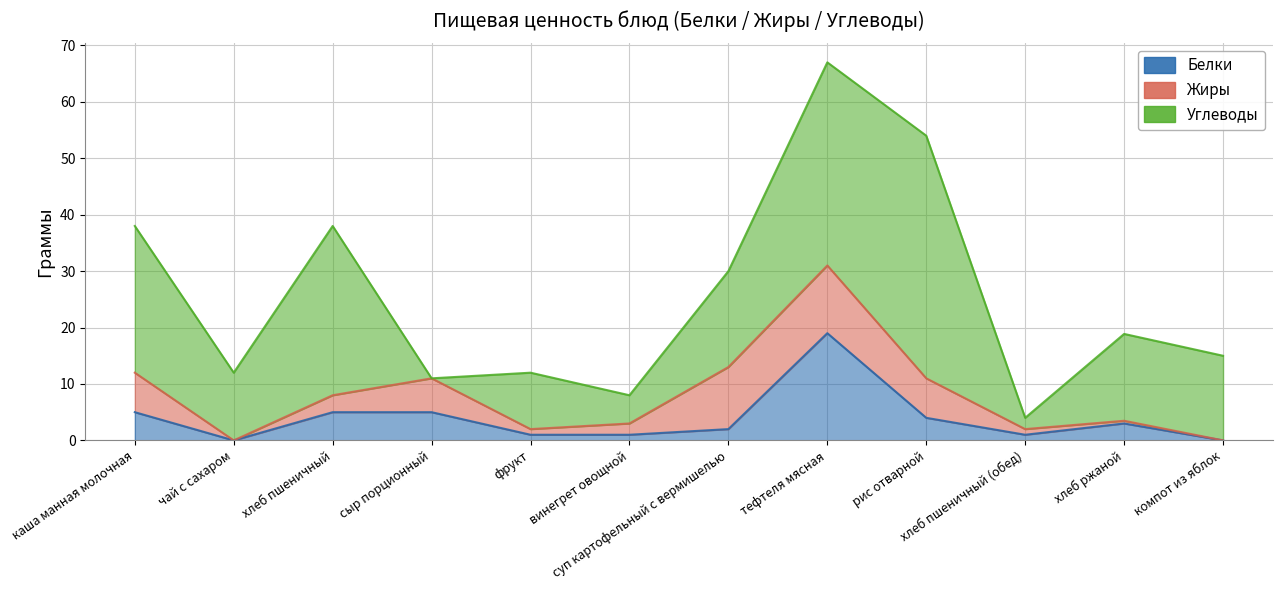

How many data points in Белки are above 3?

5